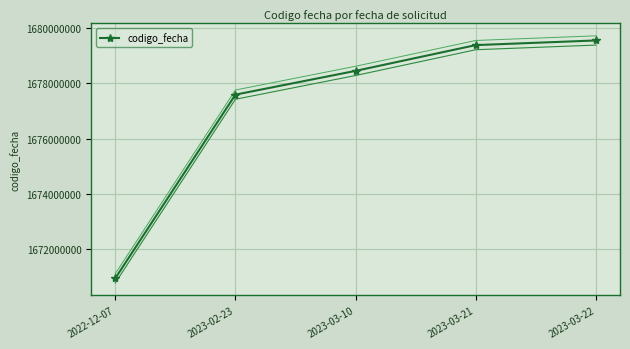

What is the sum of the values at 2023-03-22 and 2023-02-23?

3357151430